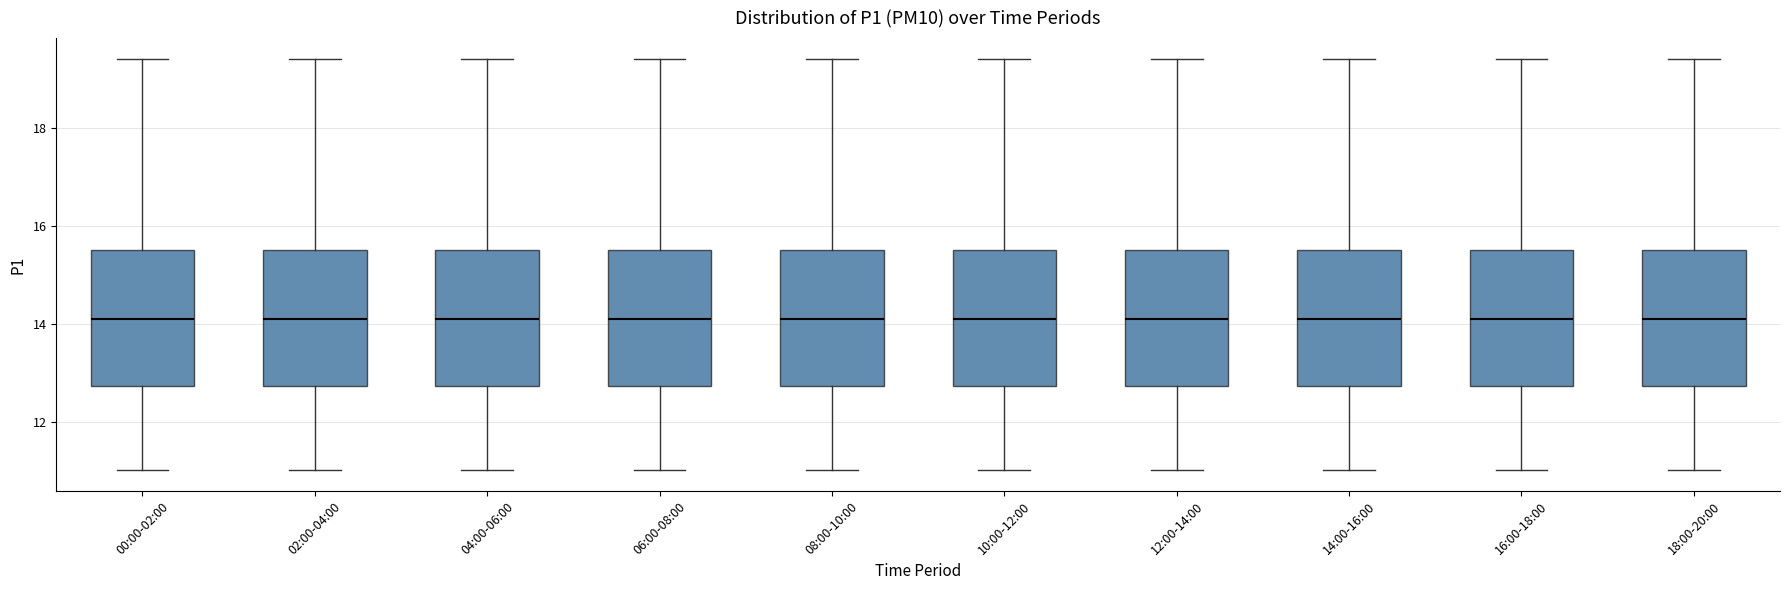

Reading left to right, transcribe this box plot: for each box, give where its median line is, the range the box spans, and where its two whiskers end, as read against the y-axis. The values are not printed on the chart, so give them approximately, as read against the axis.

00:00-02:00: median 14.0, box 12.8 to 15.6, whiskers 11.0 to 19.4
02:00-04:00: median 14.0, box 12.8 to 15.6, whiskers 11.0 to 19.4
04:00-06:00: median 14.0, box 12.8 to 15.6, whiskers 11.0 to 19.4
06:00-08:00: median 14.0, box 12.8 to 15.6, whiskers 11.0 to 19.4
08:00-10:00: median 14.0, box 12.8 to 15.6, whiskers 11.0 to 19.4
10:00-12:00: median 14.0, box 12.8 to 15.6, whiskers 11.0 to 19.4
12:00-14:00: median 14.0, box 12.8 to 15.6, whiskers 11.0 to 19.4
14:00-16:00: median 14.0, box 12.8 to 15.6, whiskers 11.0 to 19.4
16:00-18:00: median 14.0, box 12.8 to 15.6, whiskers 11.0 to 19.4
18:00-20:00: median 14.0, box 12.8 to 15.6, whiskers 11.0 to 19.4